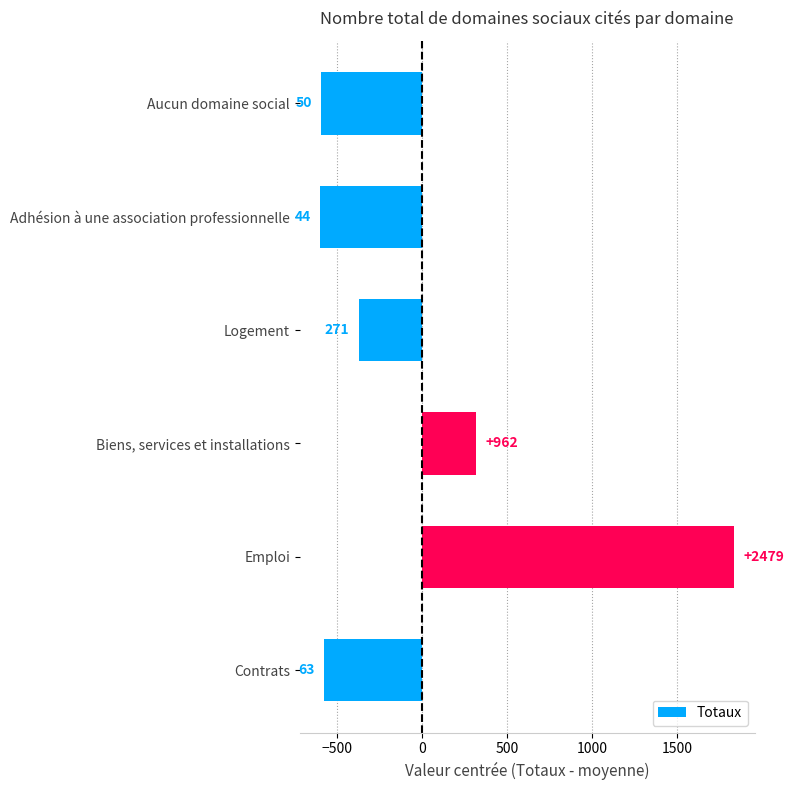

How many bars are there in total?

6